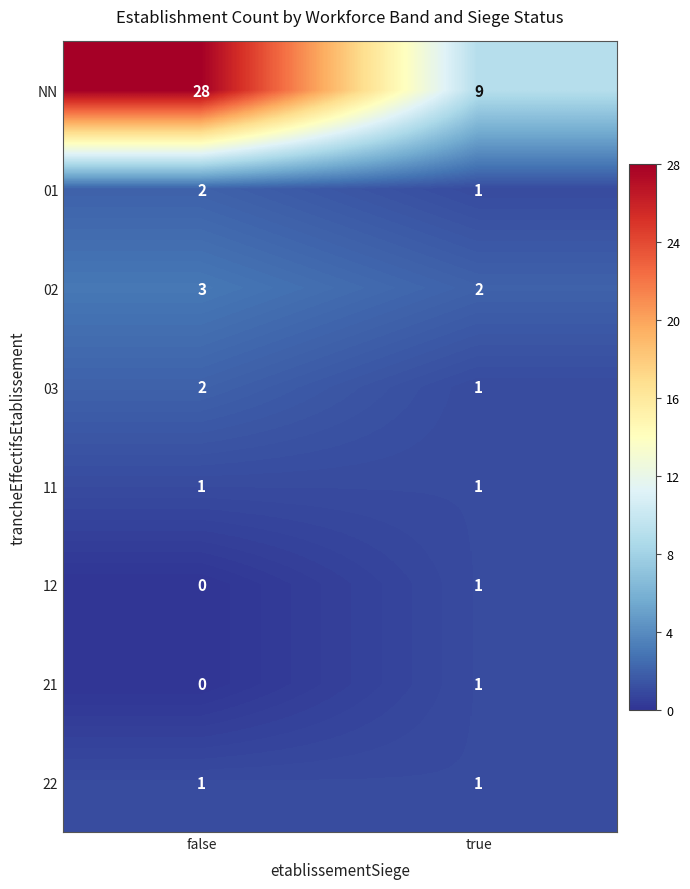

The value of 11 at true is 1. True or false?

True